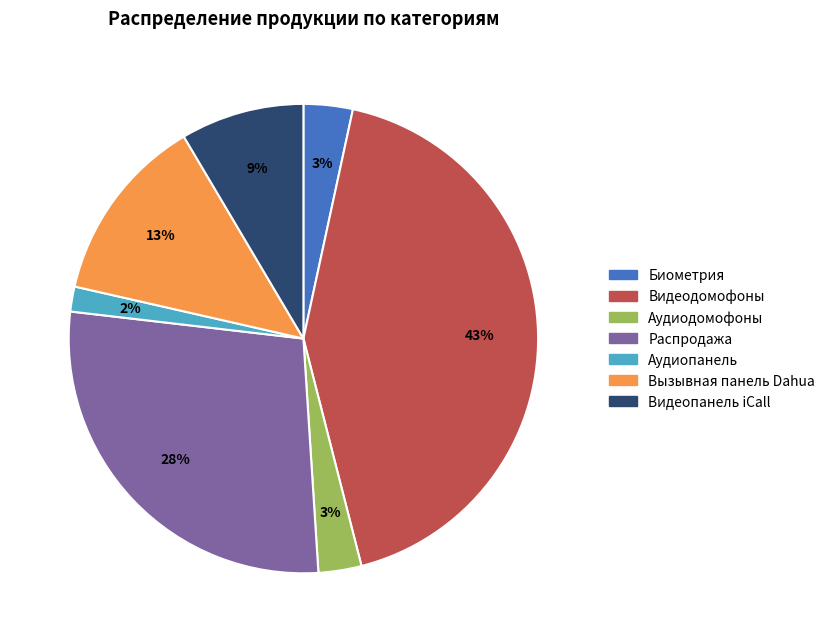

What is the ratio of the value at Вызывная панель Dahua to the value at Распродажа?

0.5